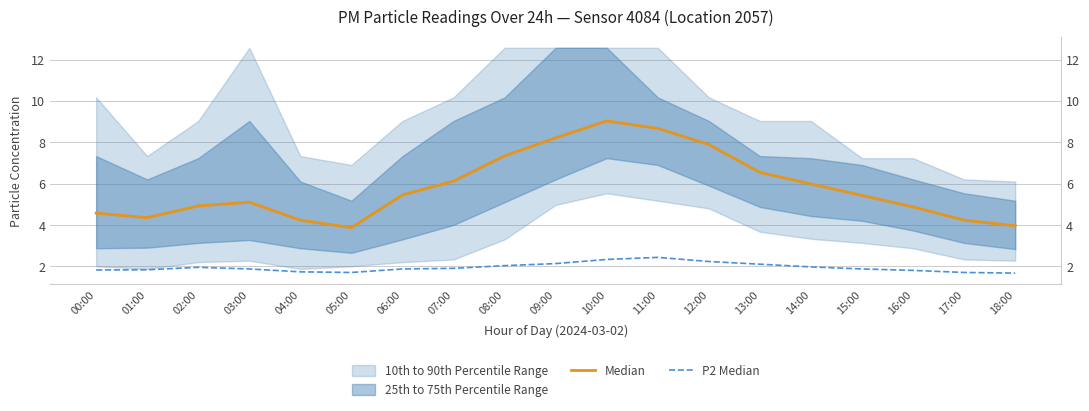

How many values in the Median series are below 5?

8